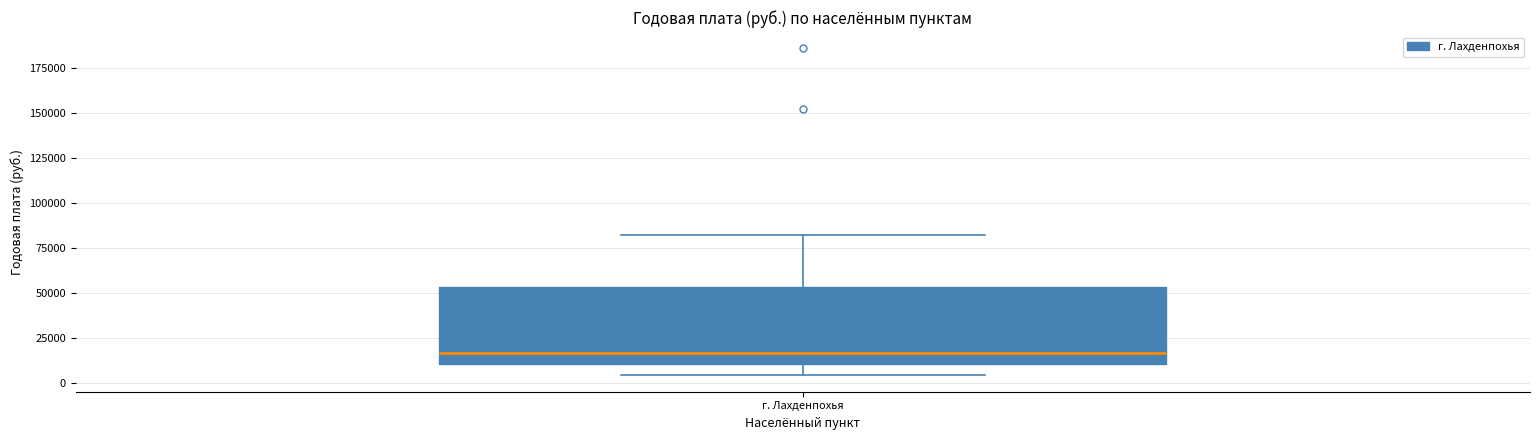

Read this box plot against the y-axis: the position of the median line, the range covered by the box, and the ends of both whiskers. The values are not printed on the chart, so give them approximately, as read against the axis.

median 15000, box 10000 to 55000, whiskers 5000 to 80000